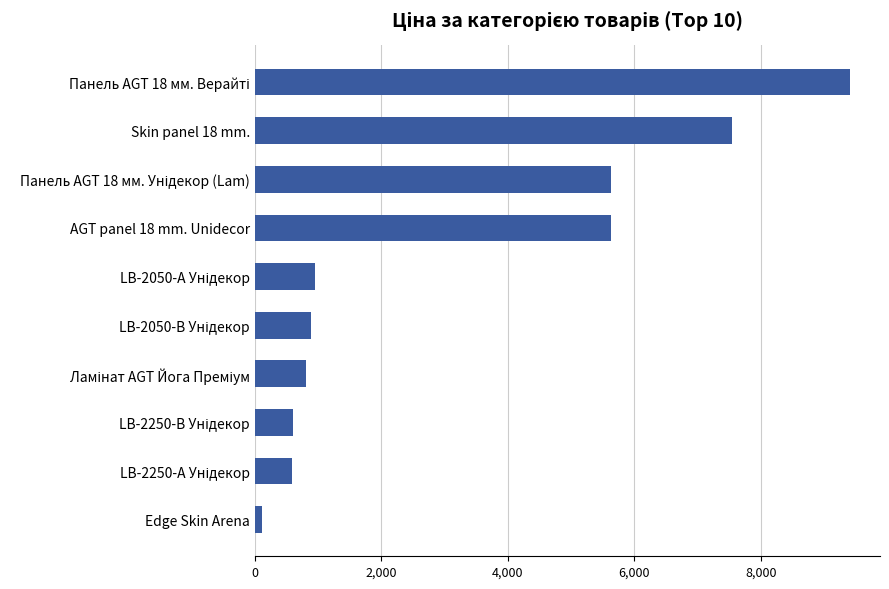

What is the difference between the maximum and minimum values?

9303.5